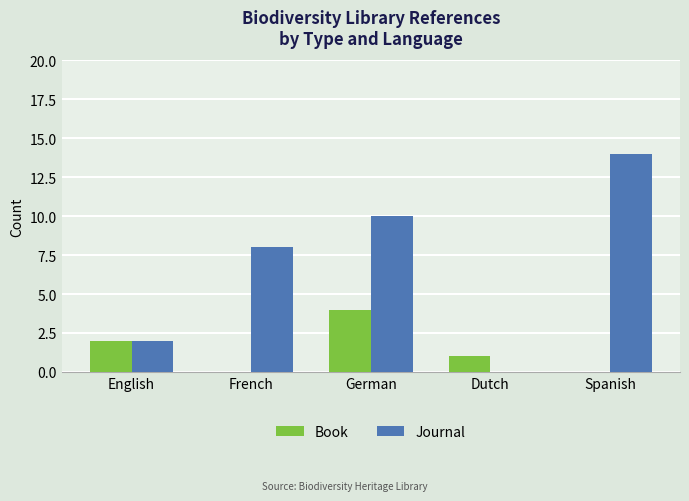

Does the chart contain stacked bars?

No